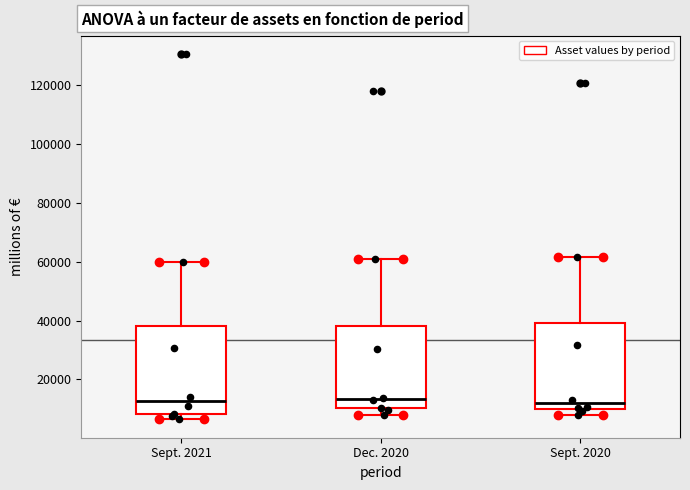

Reading left to right, read every box against the y-axis: the position of its median line, the range the box covers, and the ends of its whiskers. The values are not printed on the chart, so give them approximately, as read against the axis.

Sept. 2021: median 12000, box 8000 to 38000, whiskers 6000 to 60000
Dec. 2020: median 14000, box 10000 to 38000, whiskers 8000 to 60000
Sept. 2020: median 12000, box 10000 to 40000, whiskers 8000 to 62000